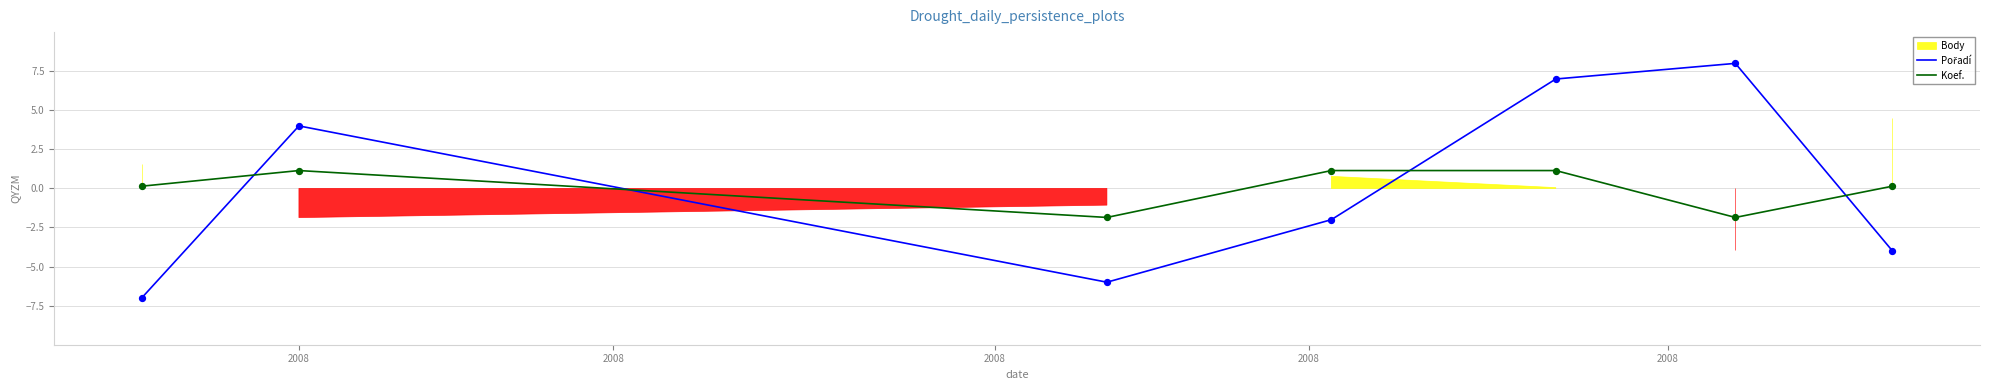

Which series has the largest Y range (max minus min)?

Pořadí